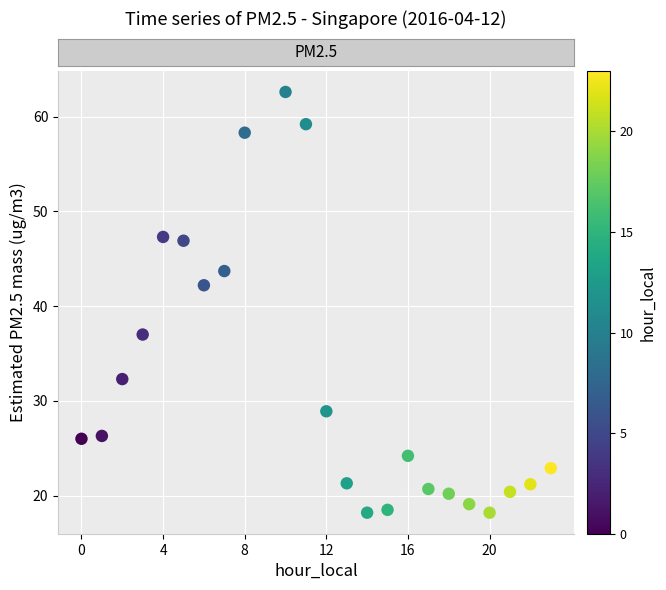

What is the range of X values (max minus min)?

23.0